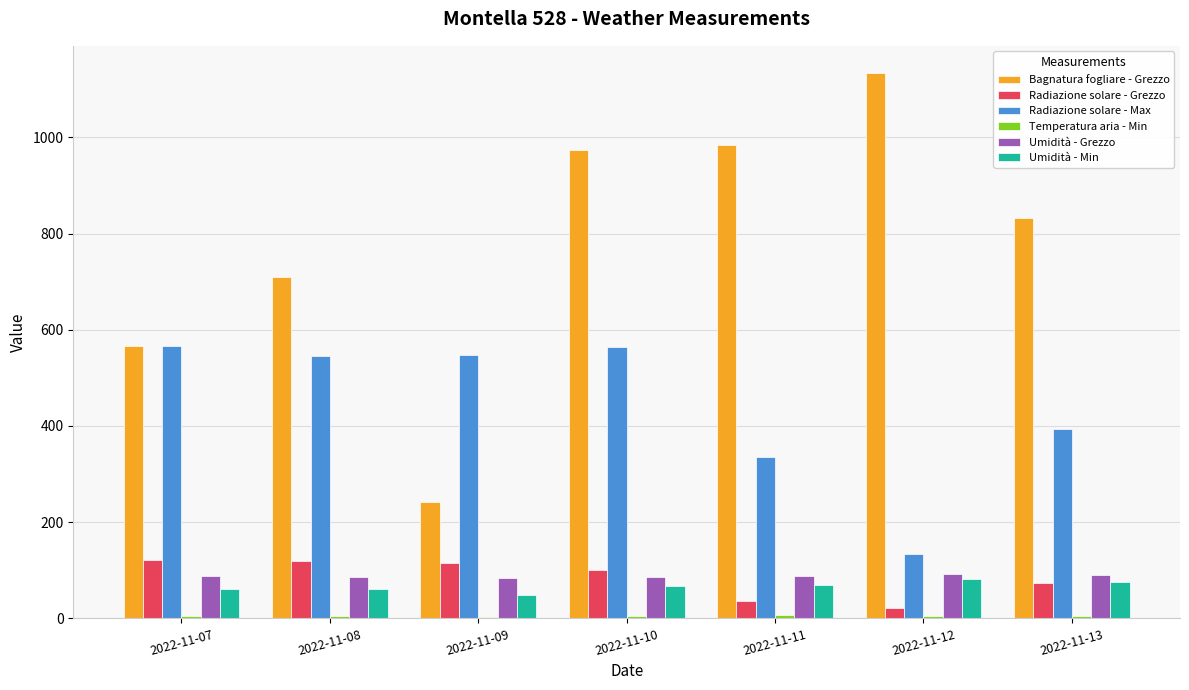

True or false: Radiazione solare - Max has a value of 138.1 at 2022-11-11.

False